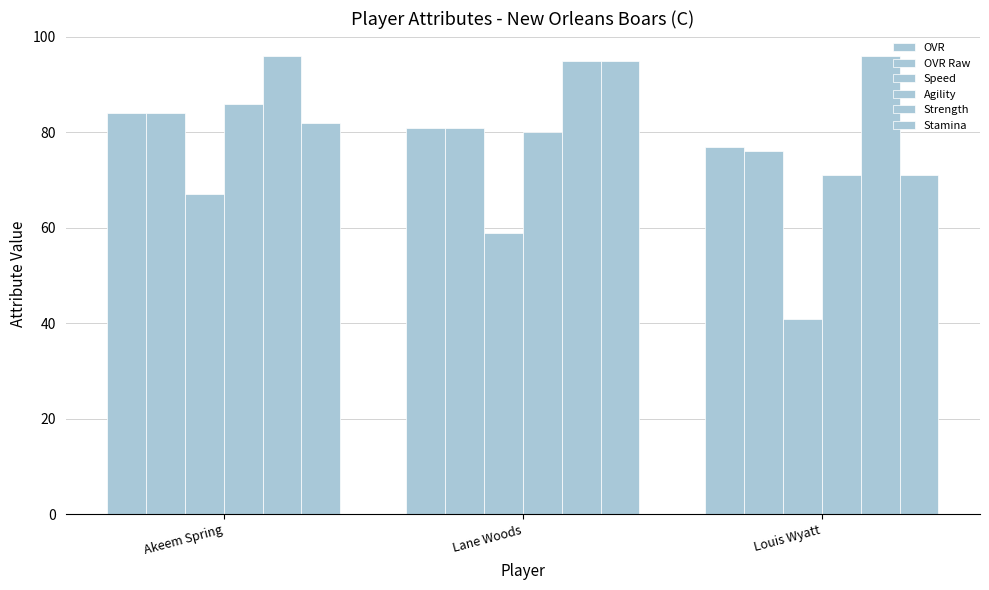

How many series are shown in this chart?

6